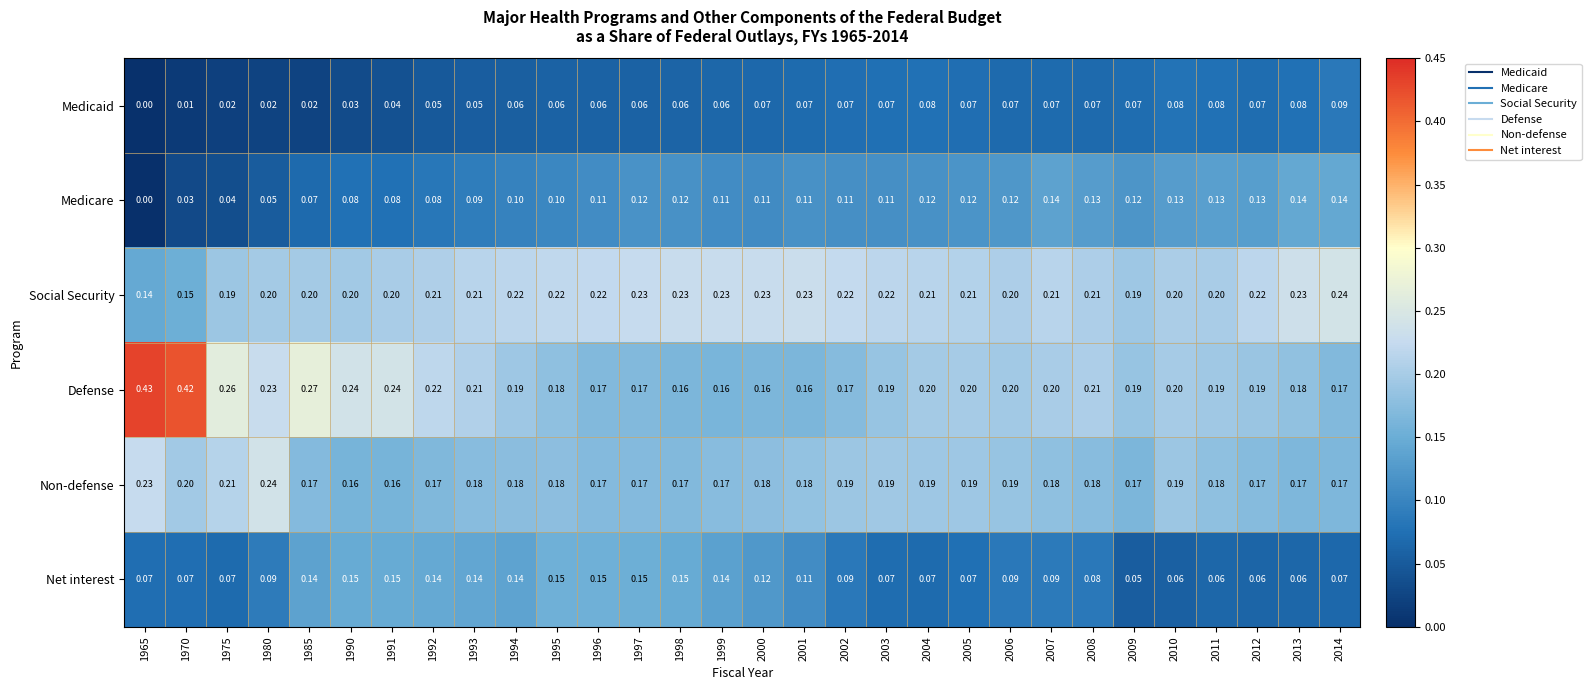

At 2011, list the series in order from largest to smallest.

Social Security, Defense, Non-defense, Medicare, Medicaid, Net interest